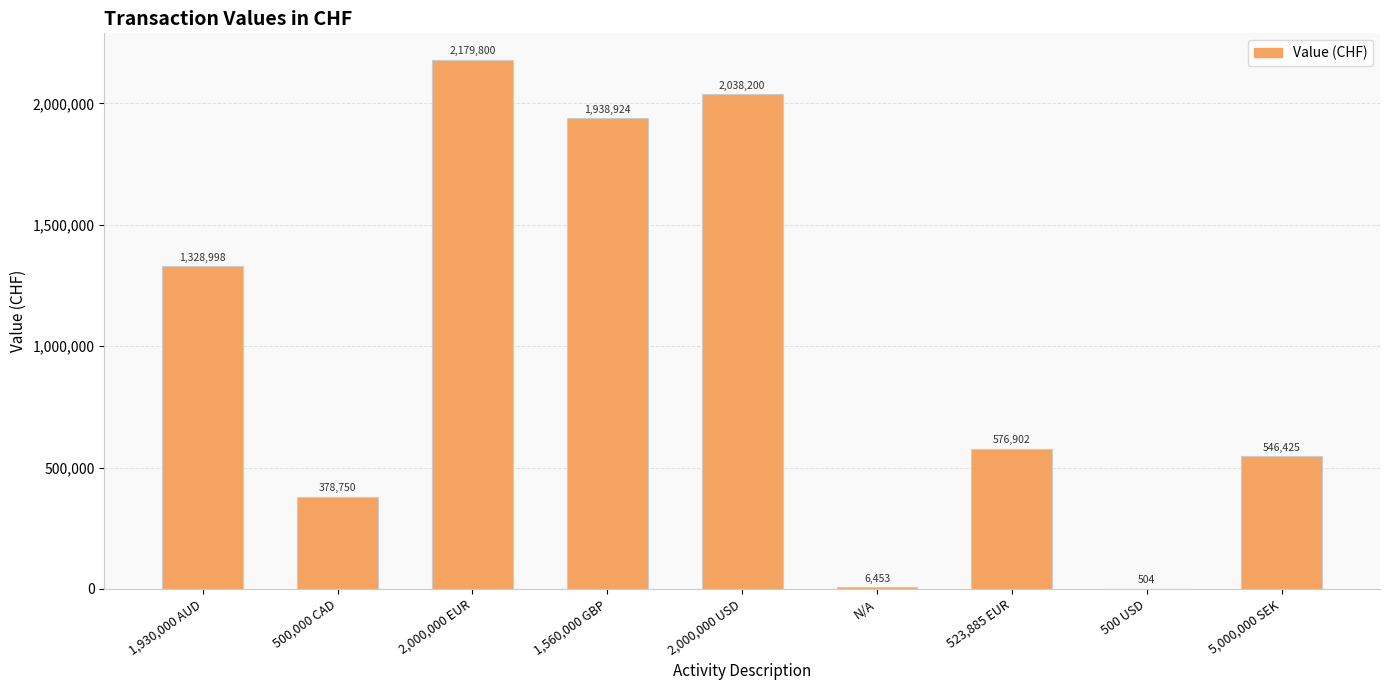

Which has a higher value, 500,000 CAD or 1,930,000 AUD?

1,930,000 AUD